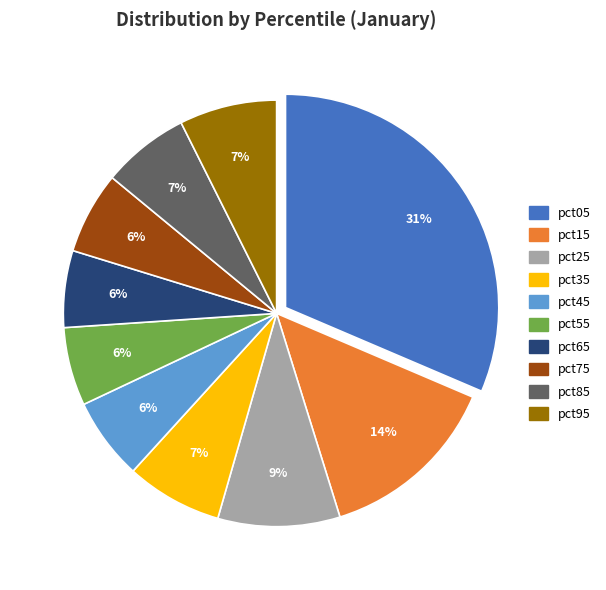

To the nearest percent, what is the average slice percentage?

10%